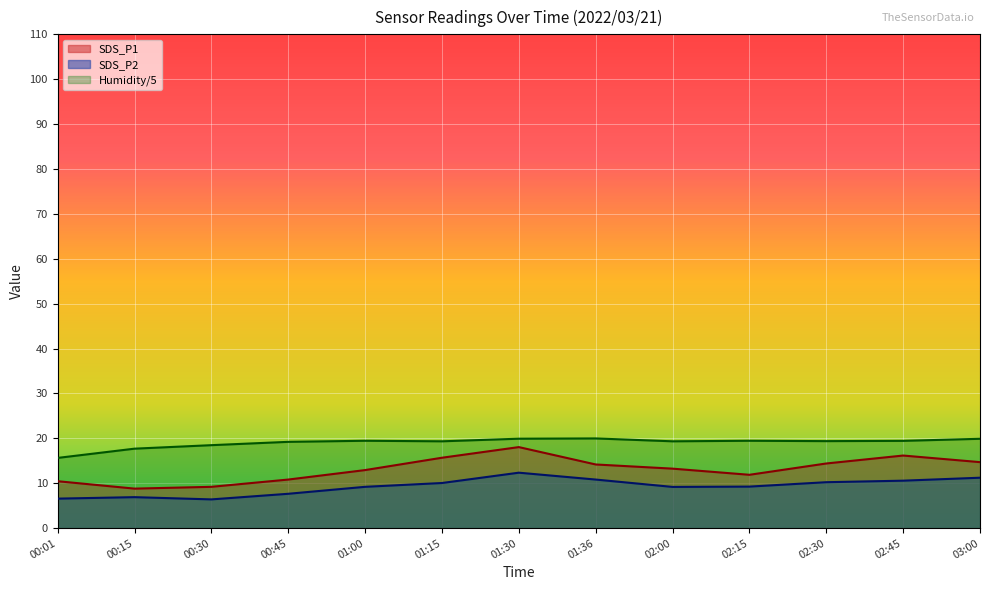

Is it true that Humidity equals 31.3 at 01:15?

False